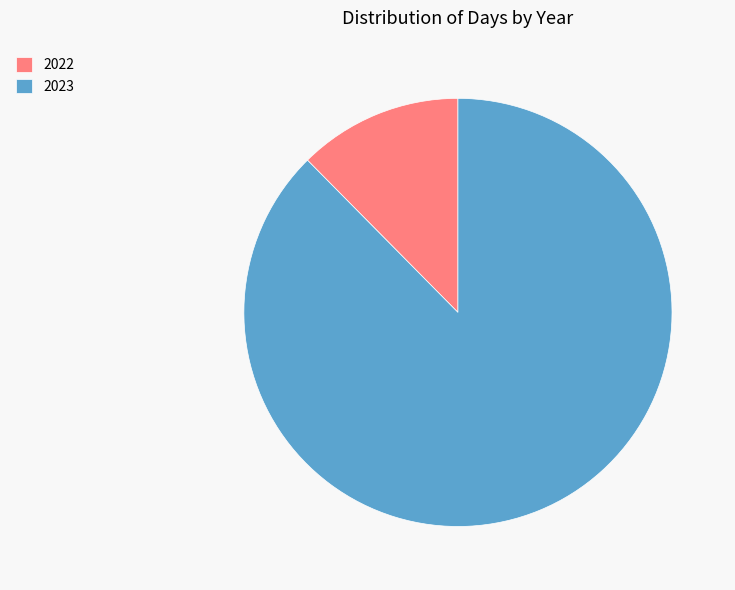

Between 2023 and 2022, which is larger?

2023